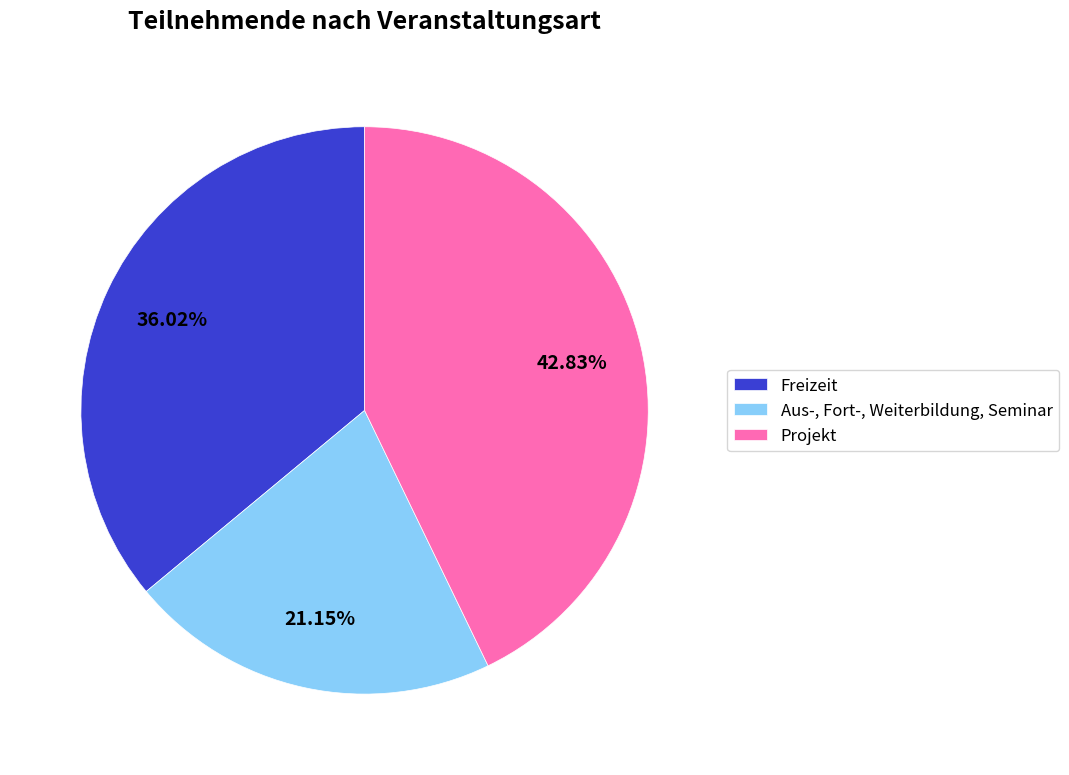

To the nearest percent, what portion does Freizeit represent?

36%